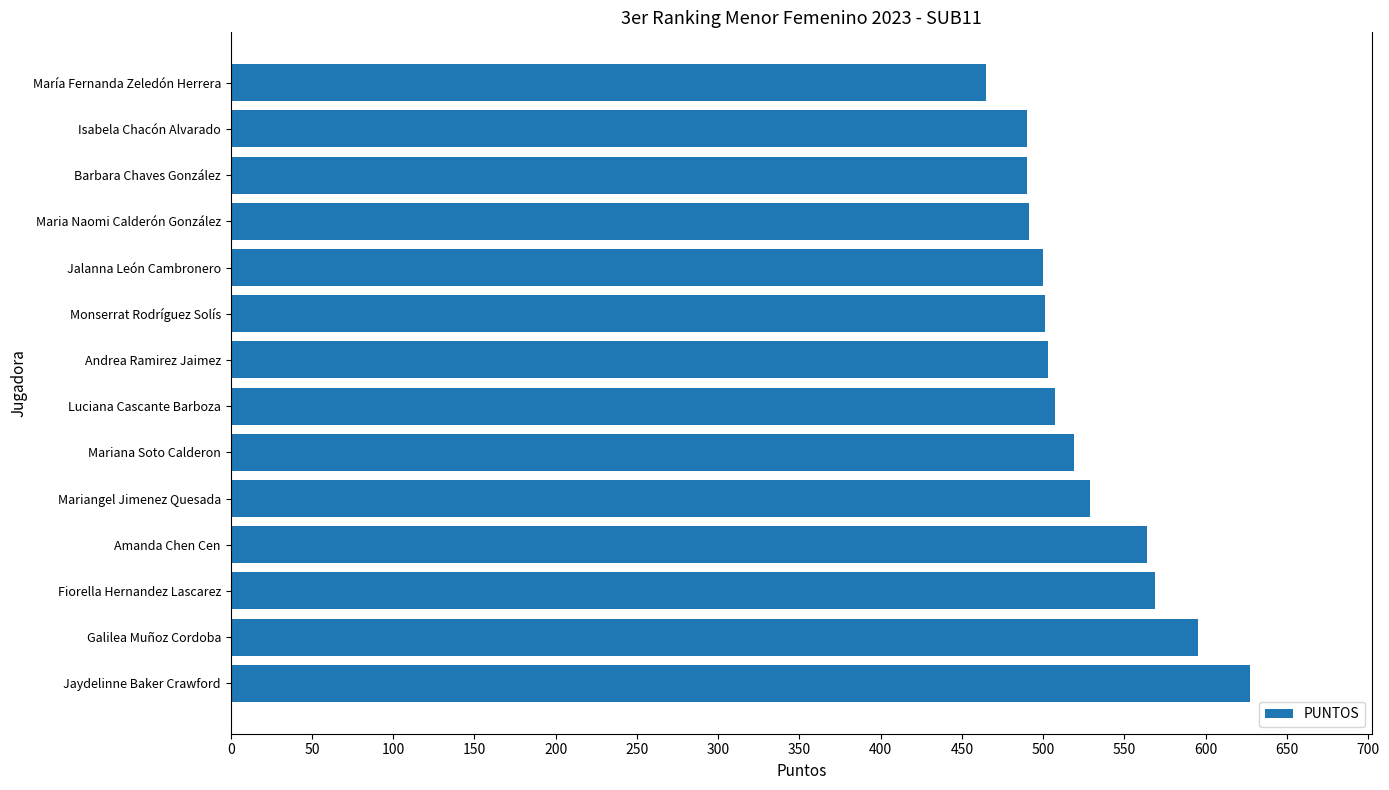

Between Maria Naomi Calderón González and Jaydelinne Baker Crawford, which is larger?

Jaydelinne Baker Crawford